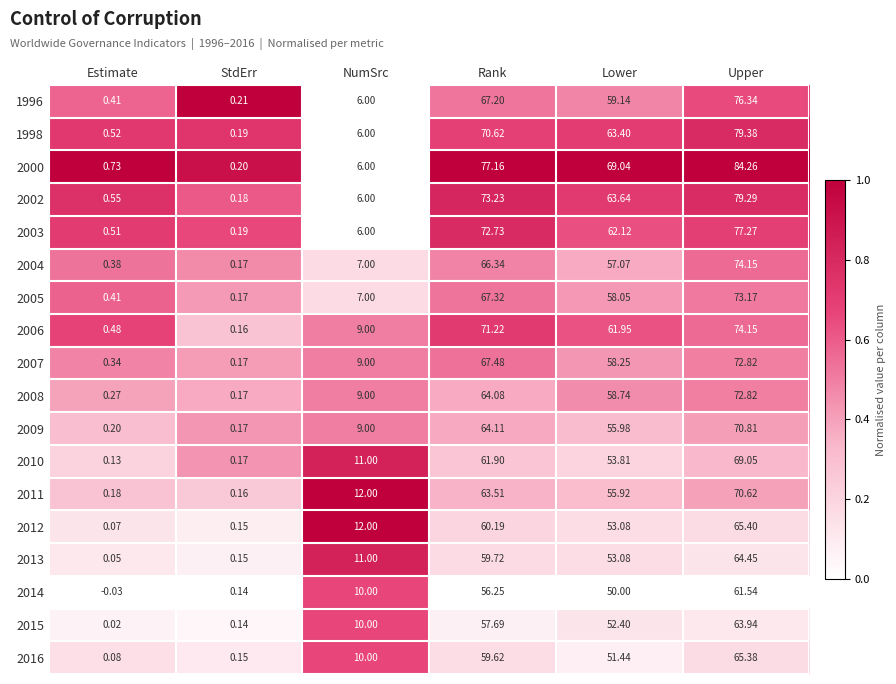

Between NumSrc and Upper, which series saw the biggest shift?

2000